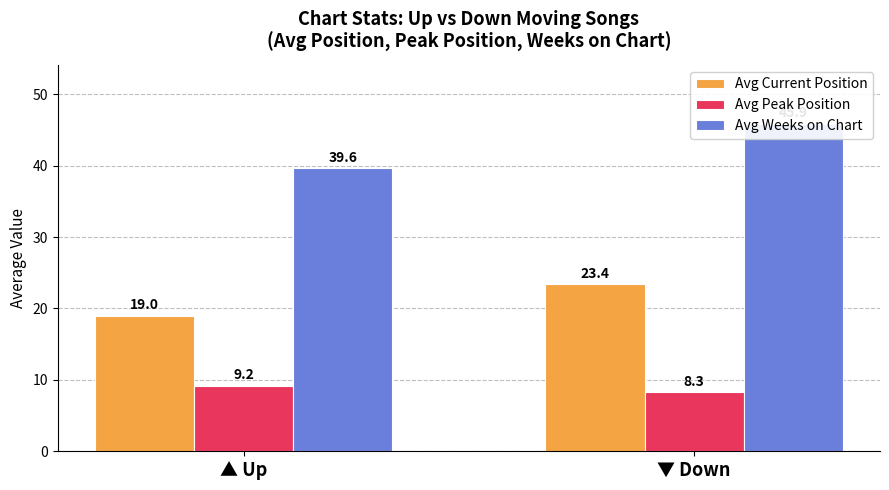

Rank the series by their maximum value, from lowest to highest.

Avg Peak Position, Avg Current Position, Avg Weeks on Chart